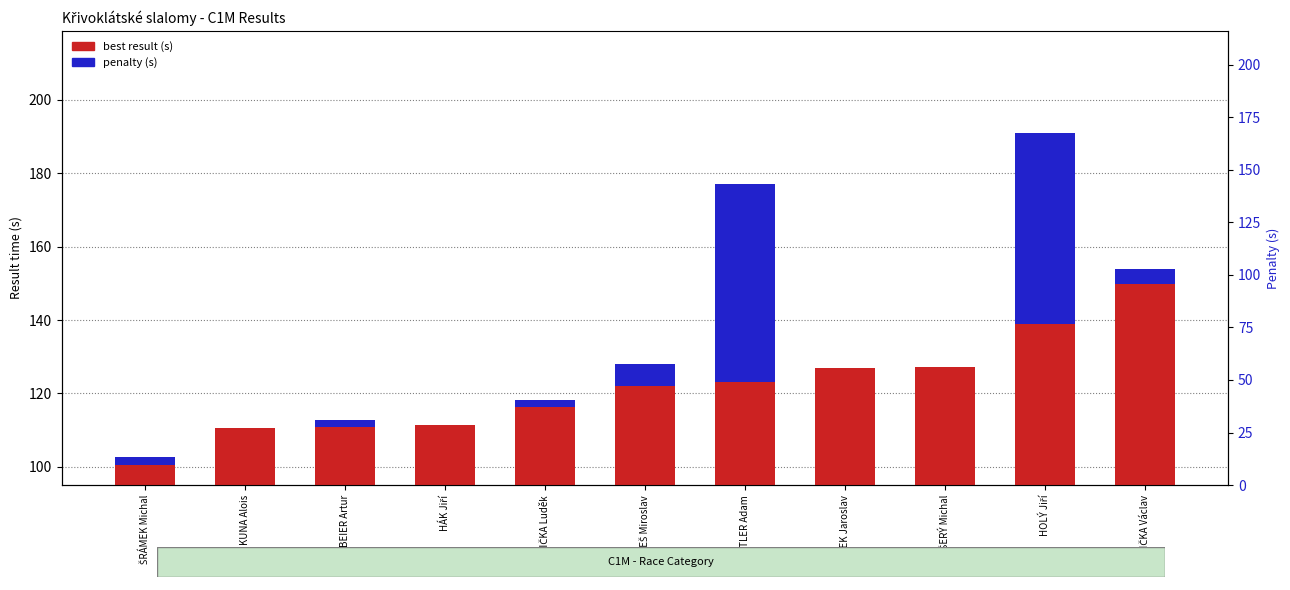

What is the label of the 5th bar from the left?

PŠENIČKA Luděk